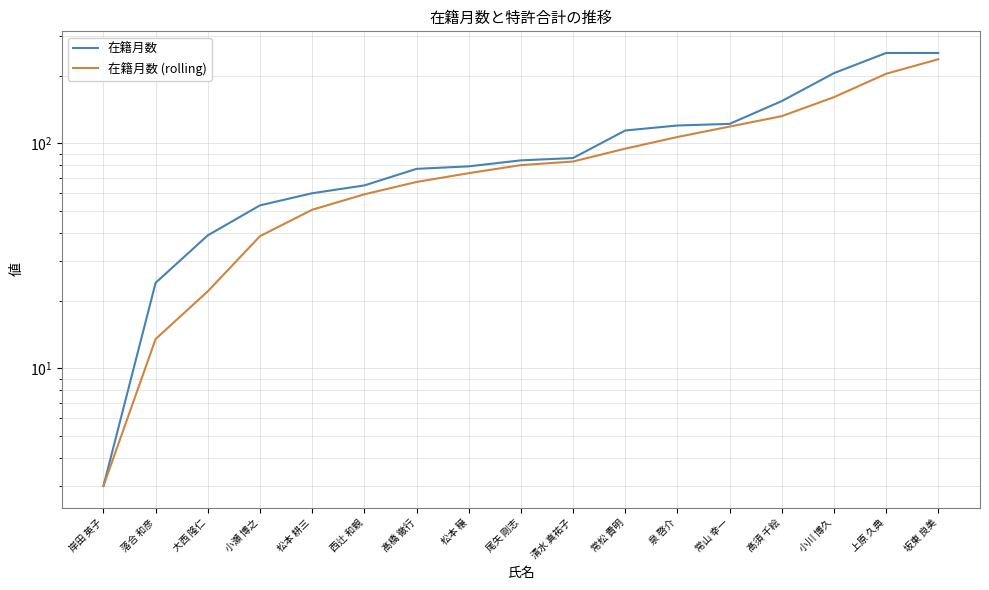

What is the difference between the maximum and second lowest values in the 在籍月数 series?

228.0